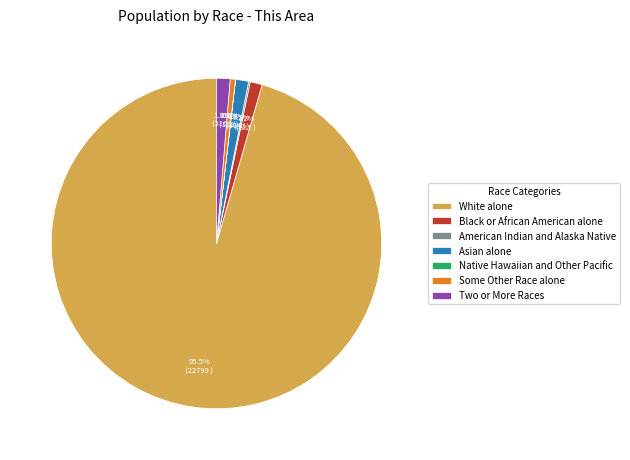

What is the ratio of the value at Black or African American alone to the value at Two or More Races?

0.9